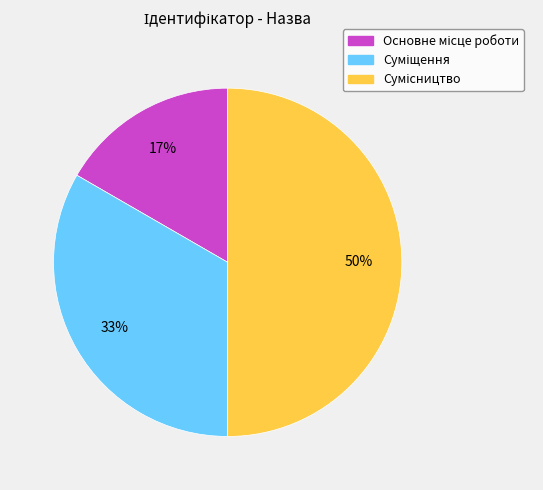

To the nearest percent, what is the average slice percentage?

33%